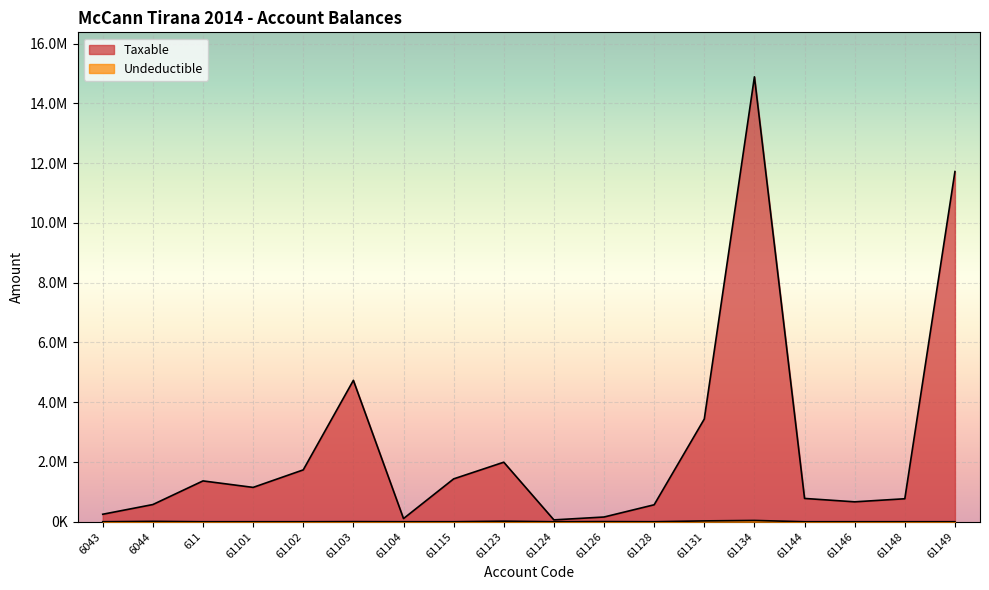

At how many categories does at least one series exceed 9061871?

2